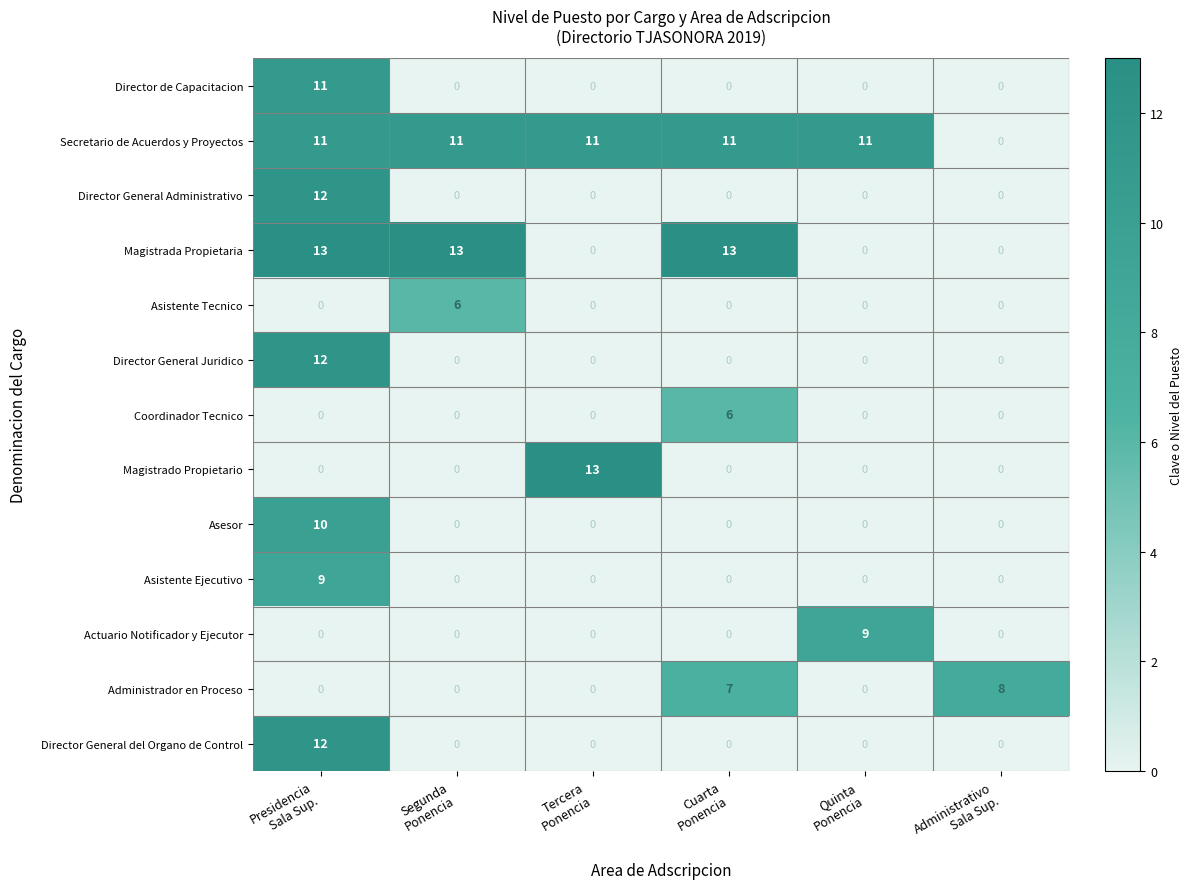

How many data points does each series have?

6